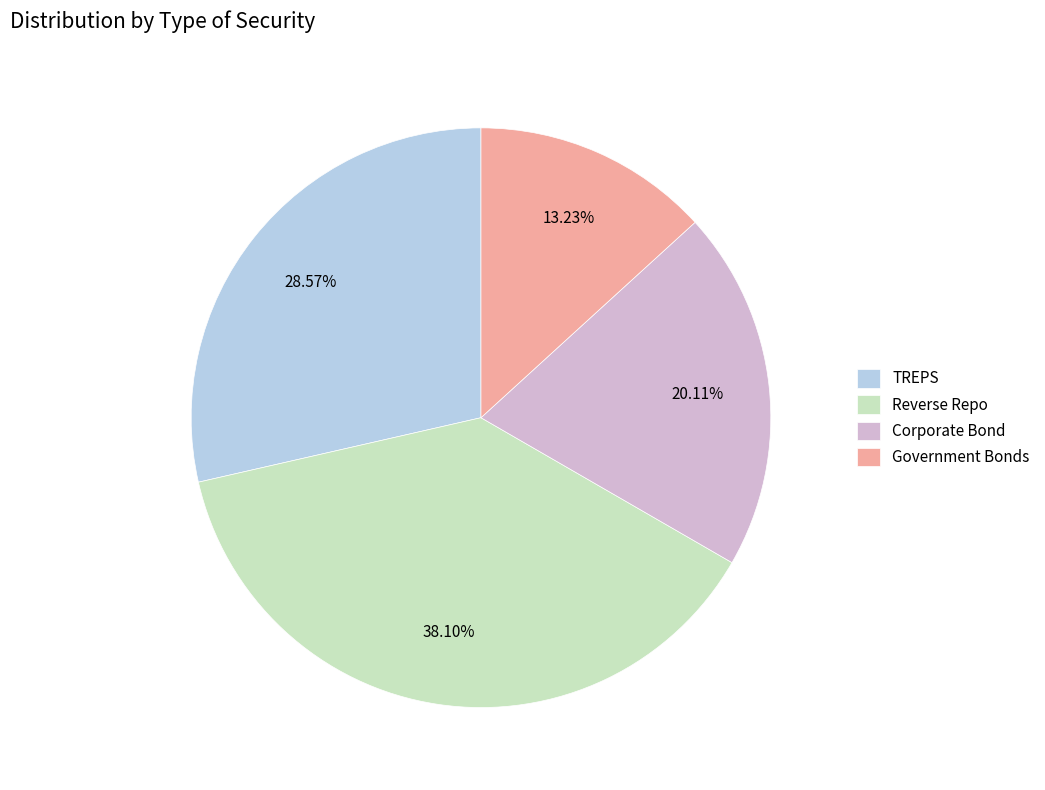

Between Government Bonds and Corporate Bond, which is larger?

Corporate Bond